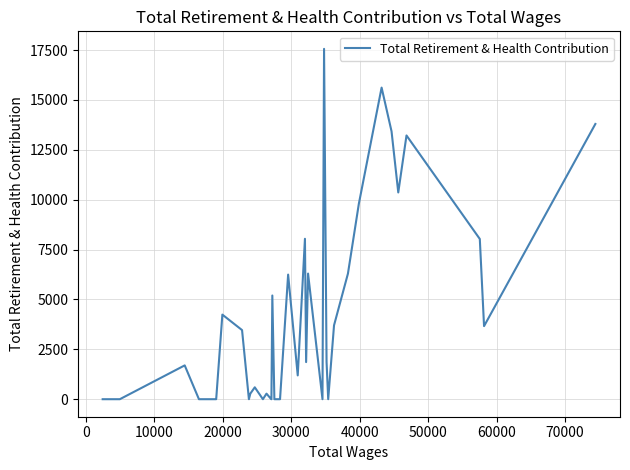

The chart shows a value of 22701 at 20000. True or false?

False